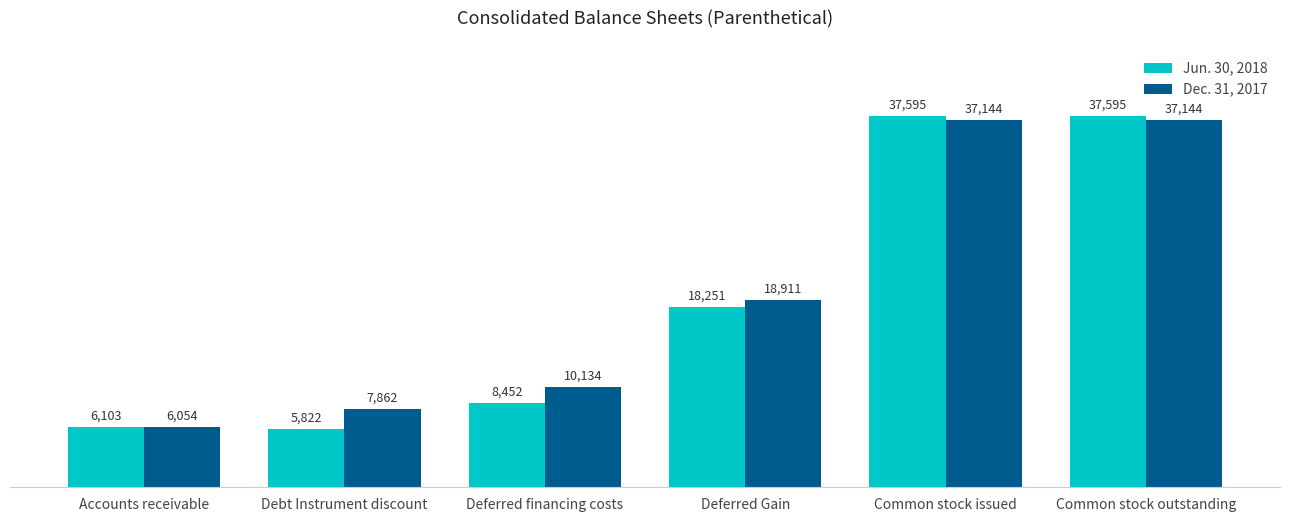

Count the number of data series in this chart.

2